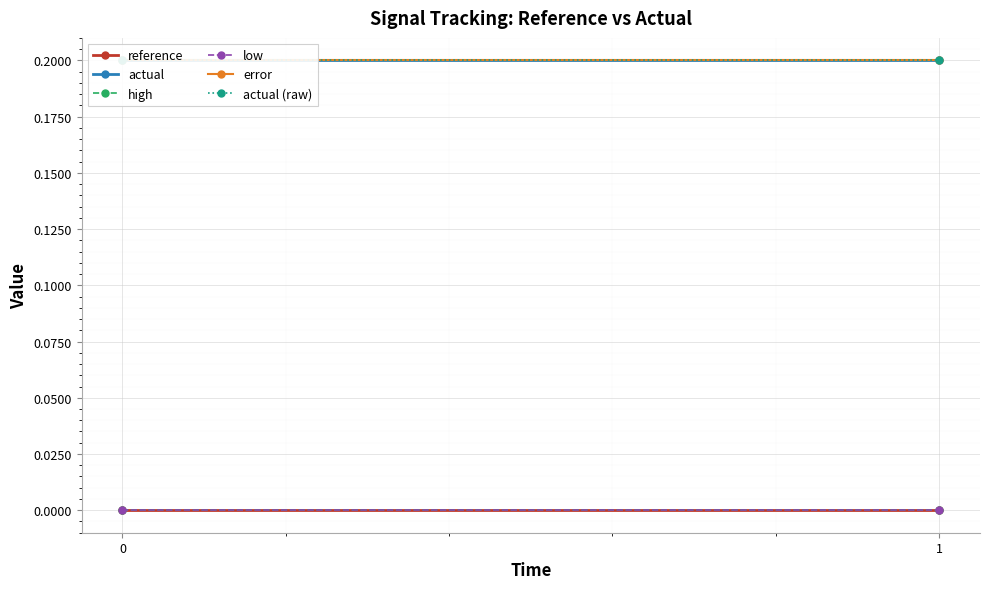

What is the approximate value of actual at 1?

0.2